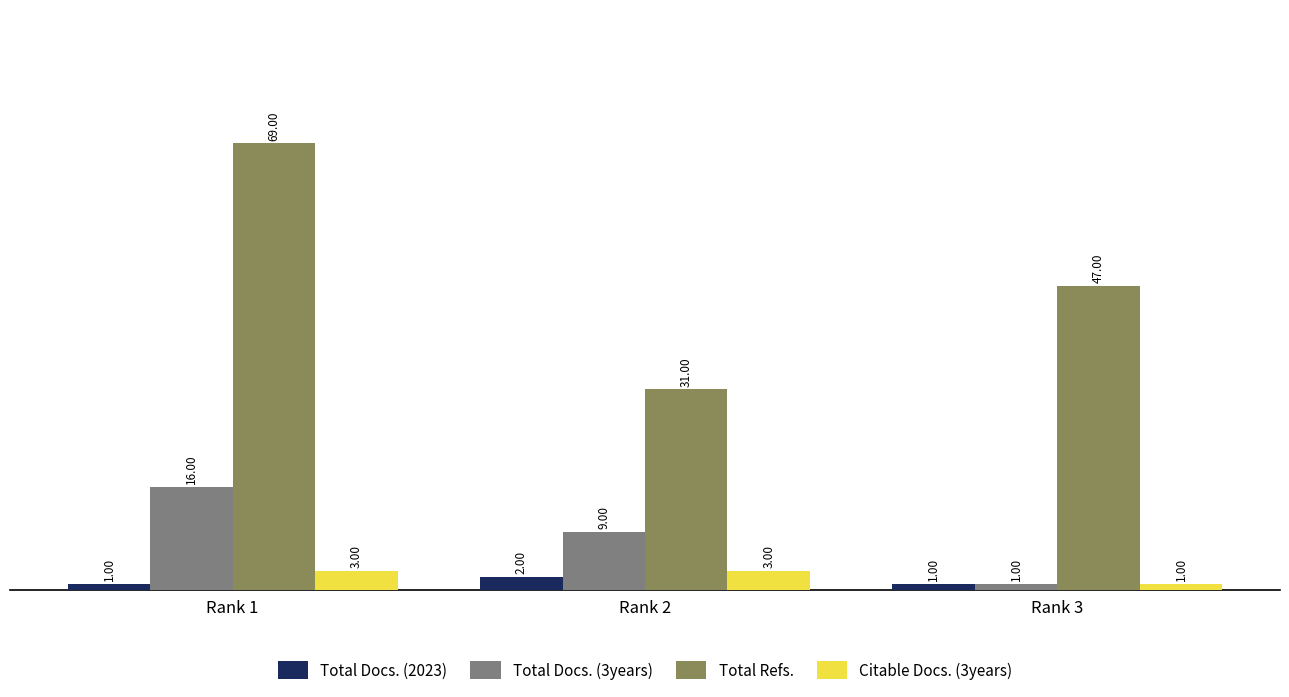

What is the value of the Citable Docs. (3years) bar at the 1st from the left?

3